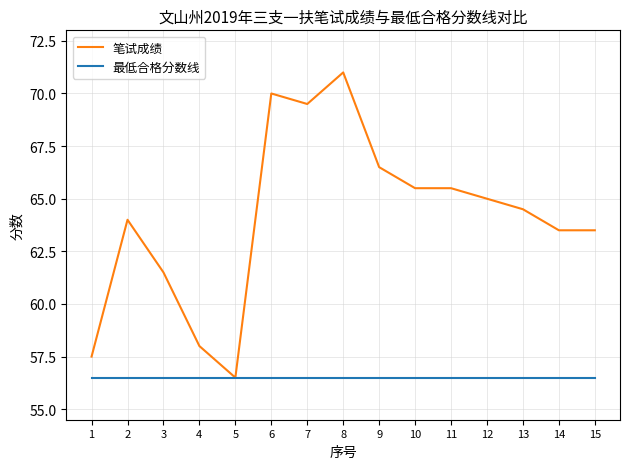

What is the difference between the highest and lowest values at 4?

1.5